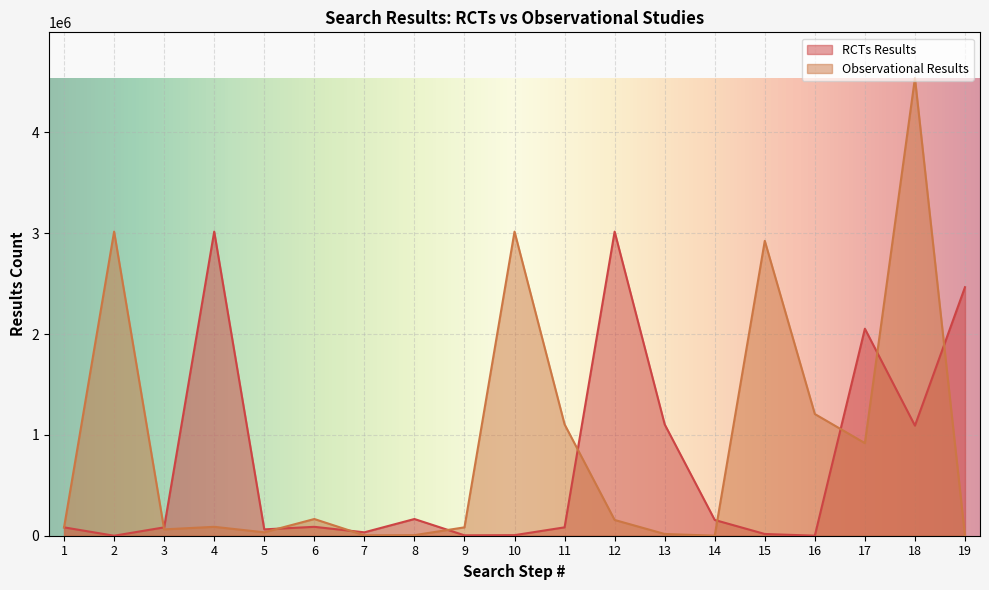

Does the chart display data point markers on the line(s)?

No